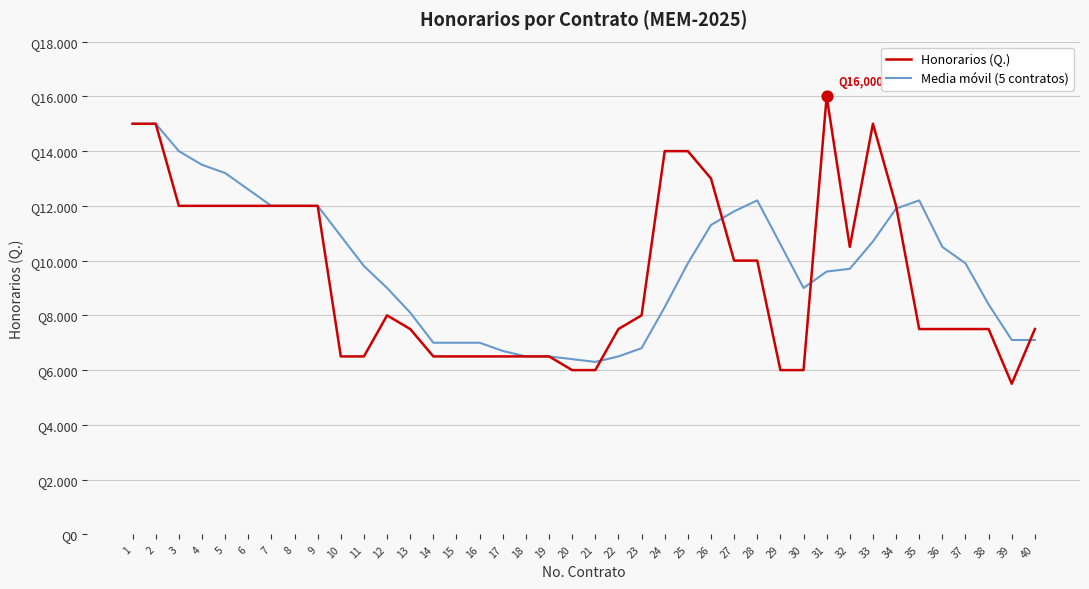

What are all the series names shown in the legend?

Honorarios (Q.), Media móvil (5 contratos)